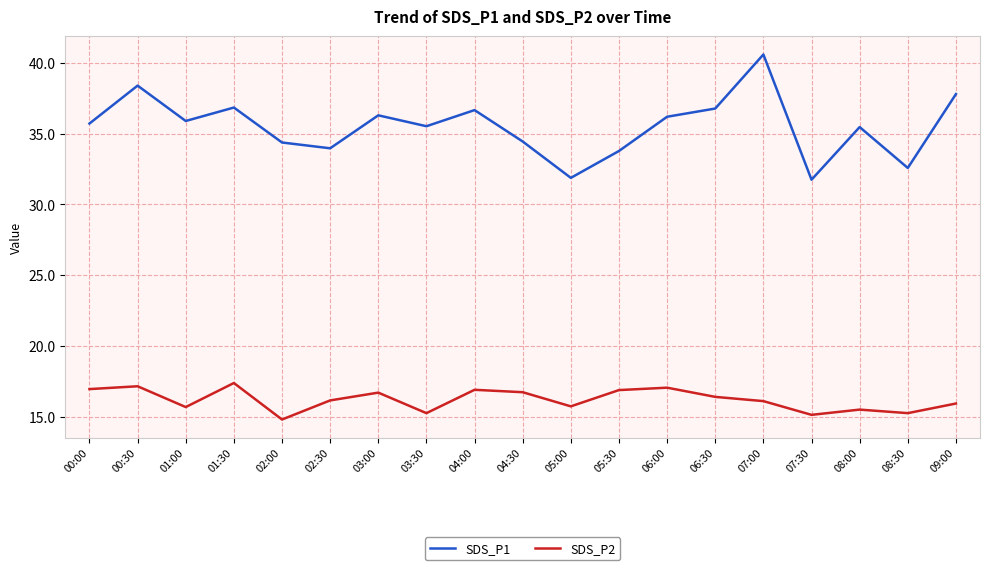

Which series has the widest spread of values?

SDS_P1